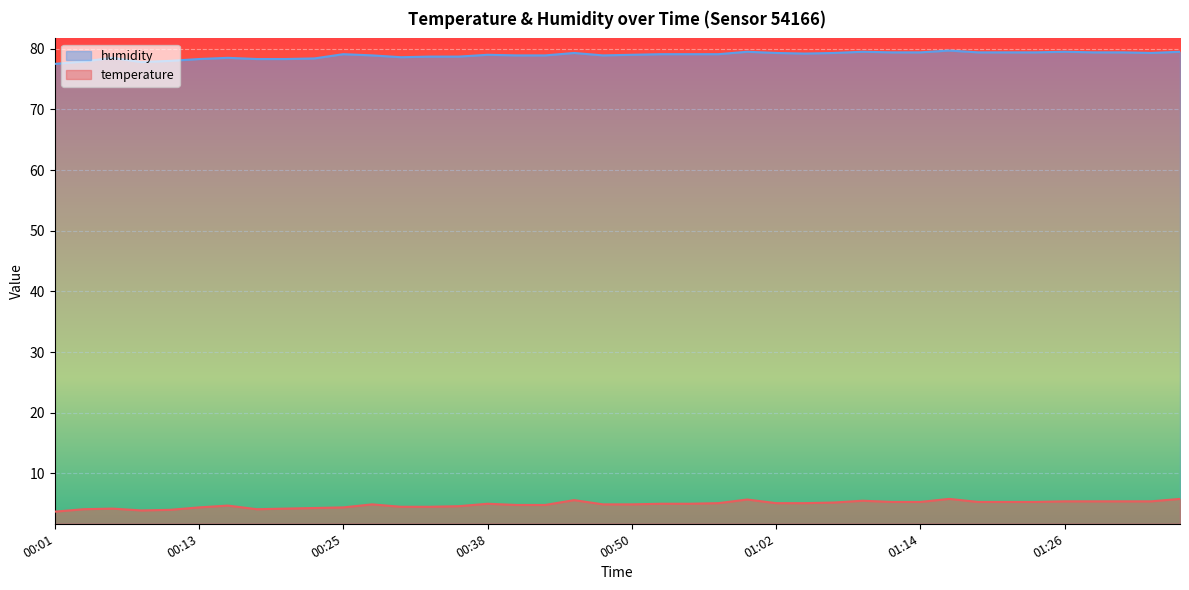

True or false: humidity and temperature cross at least once.

False